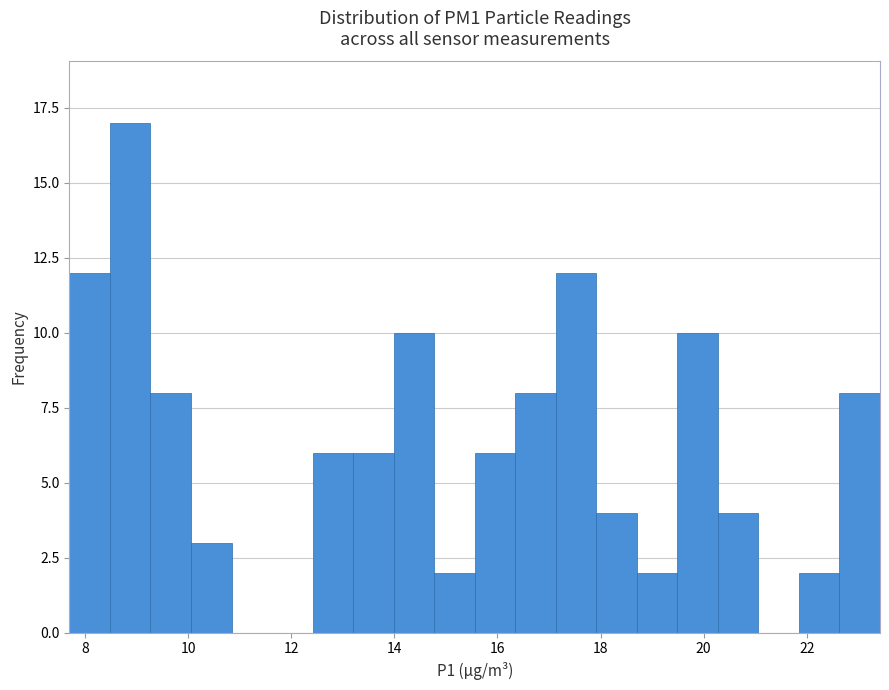

Around what value on the x-axis is the tallest bar? Give the approximate position of its centre, as read against the axis.

8.8